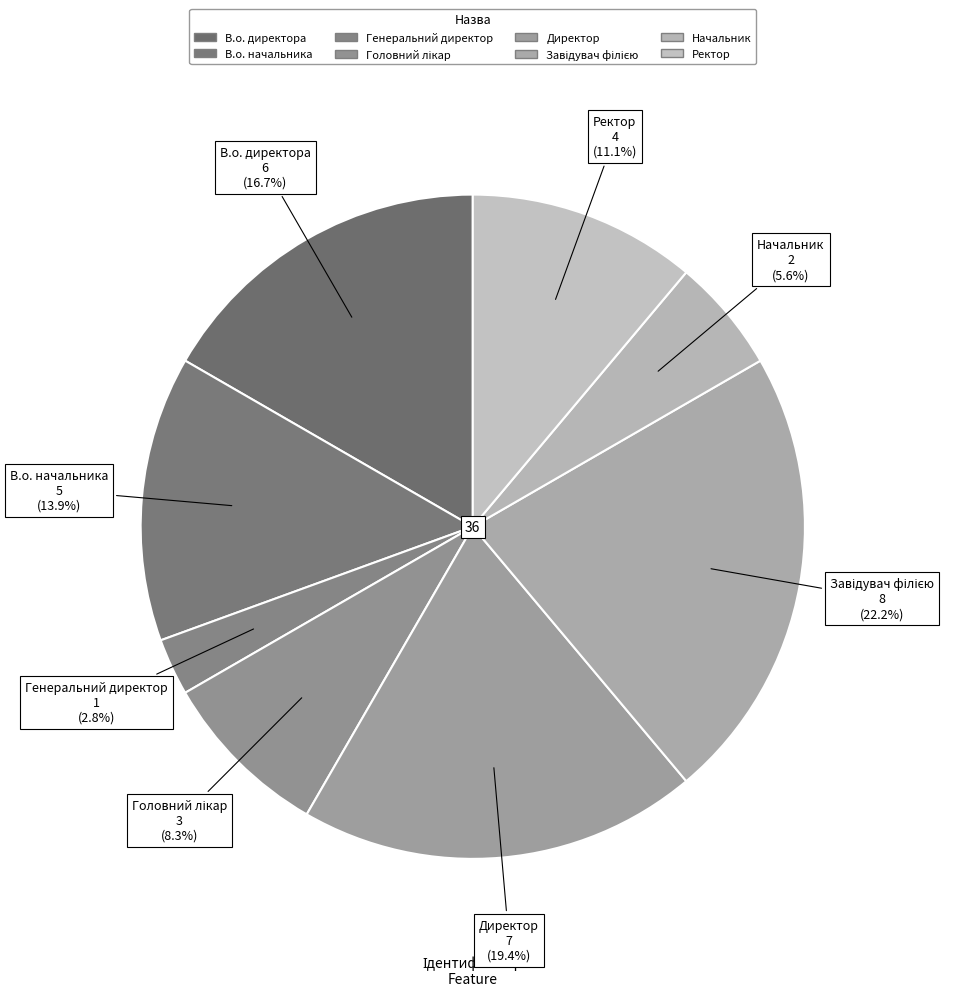

What is the smallest slice in the pie chart?

Генеральний директор